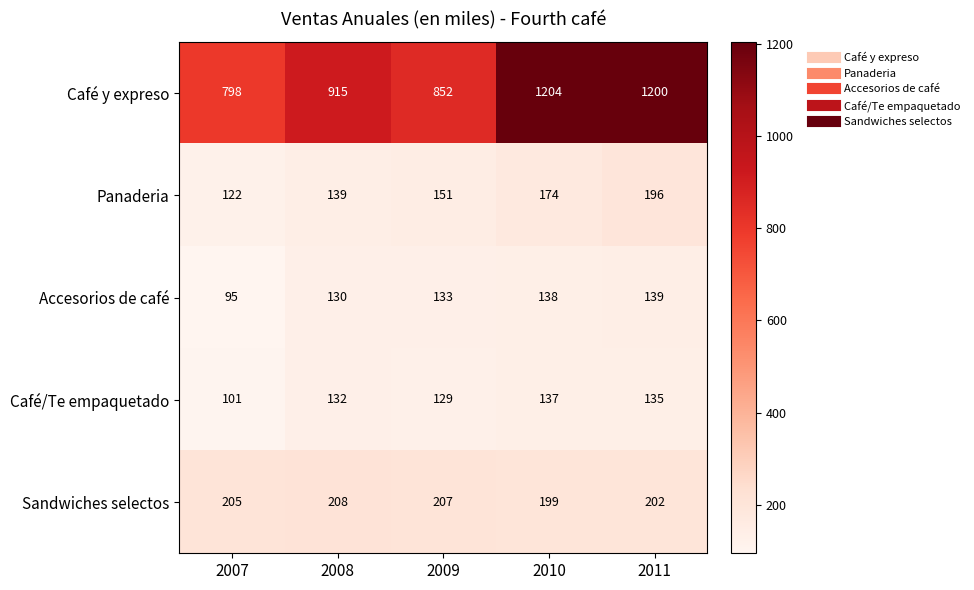

Which series has the widest spread of values?

Café y expreso